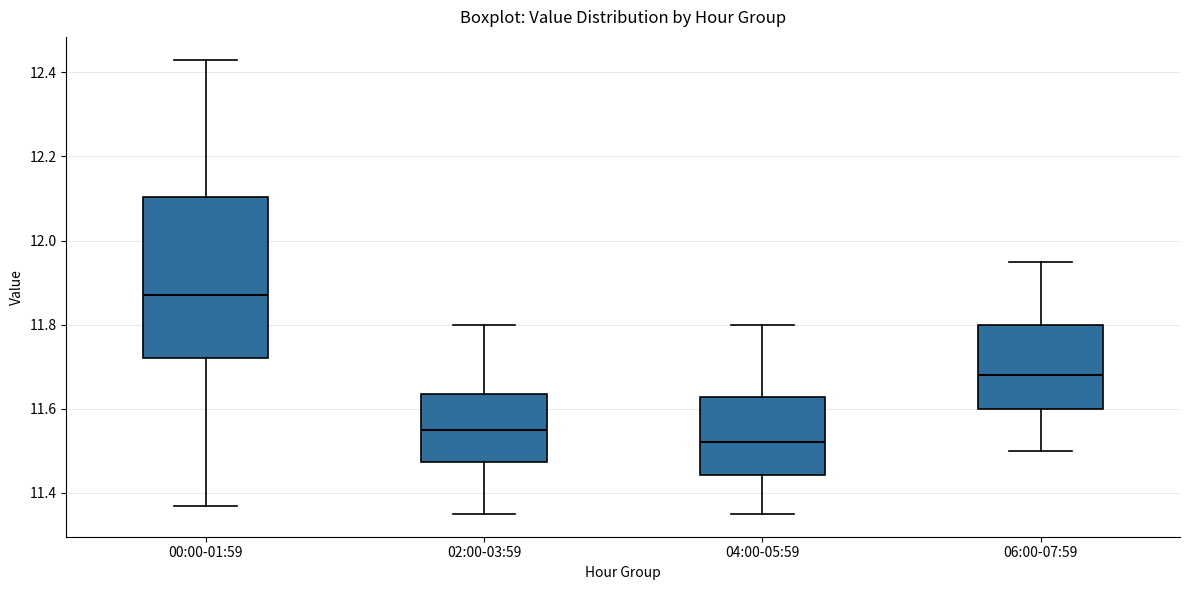

Which box's median line is the lowest?

04:00-05:59